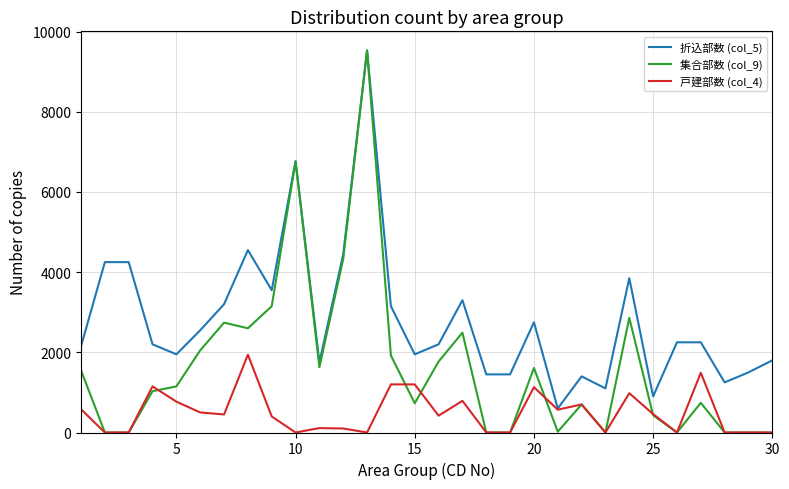

What is the highest value of the 集合部数 (col_9) series?

9530